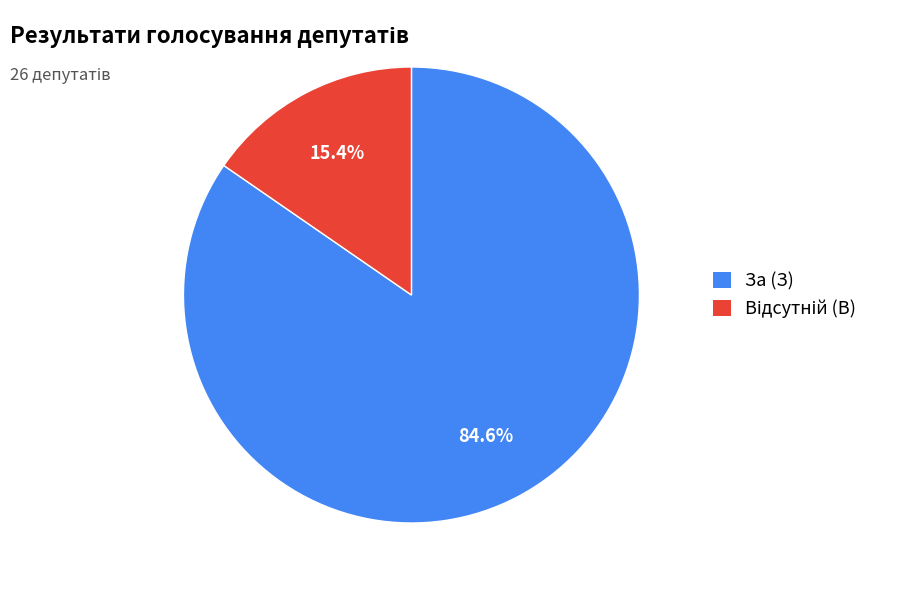

Is there a majority slice in this chart?

Yes